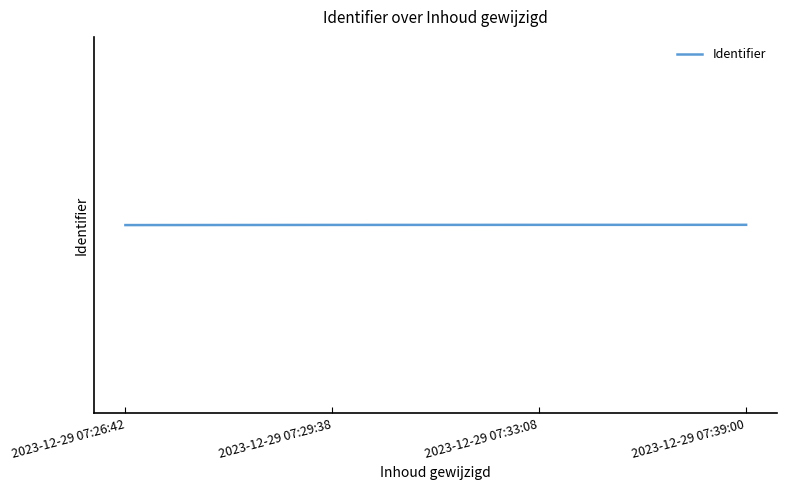

Is it true that the value at 2023-12-29 07:26:42 is 6633689?

True